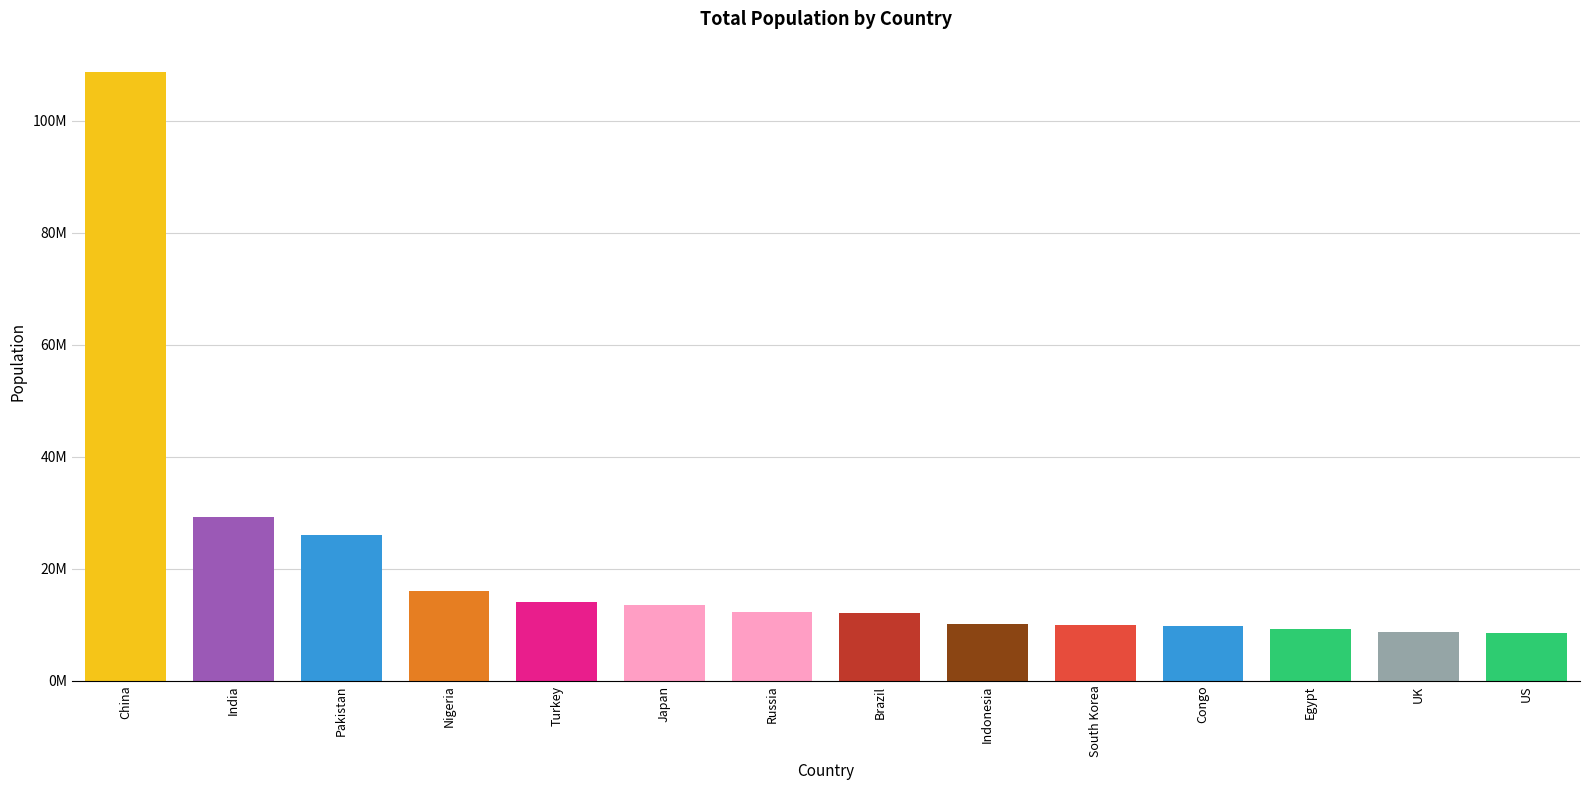

What is the label of the 5th bar from the left?

Turkey